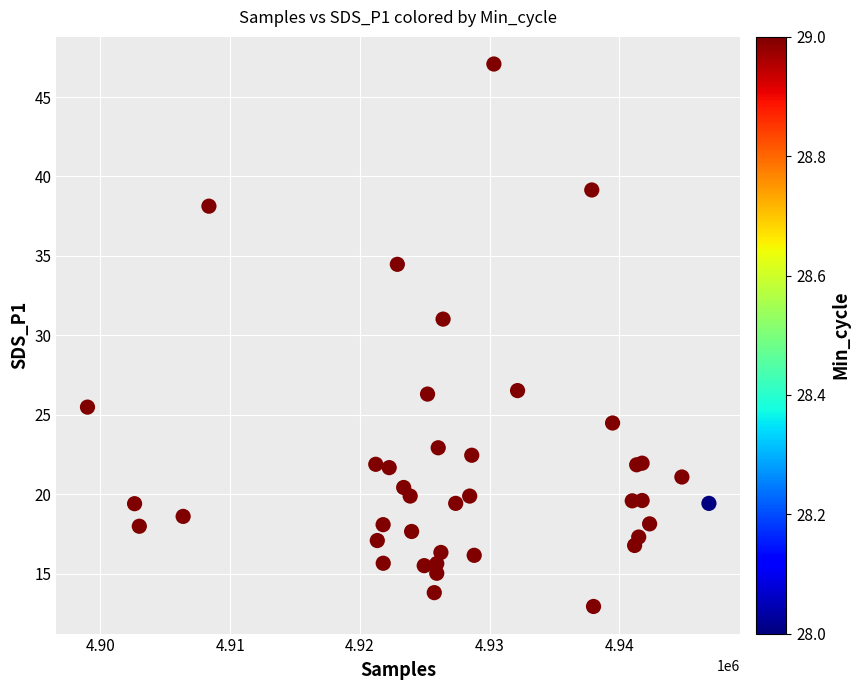

What Y value in the scatter plot is closest to 30?

31.0